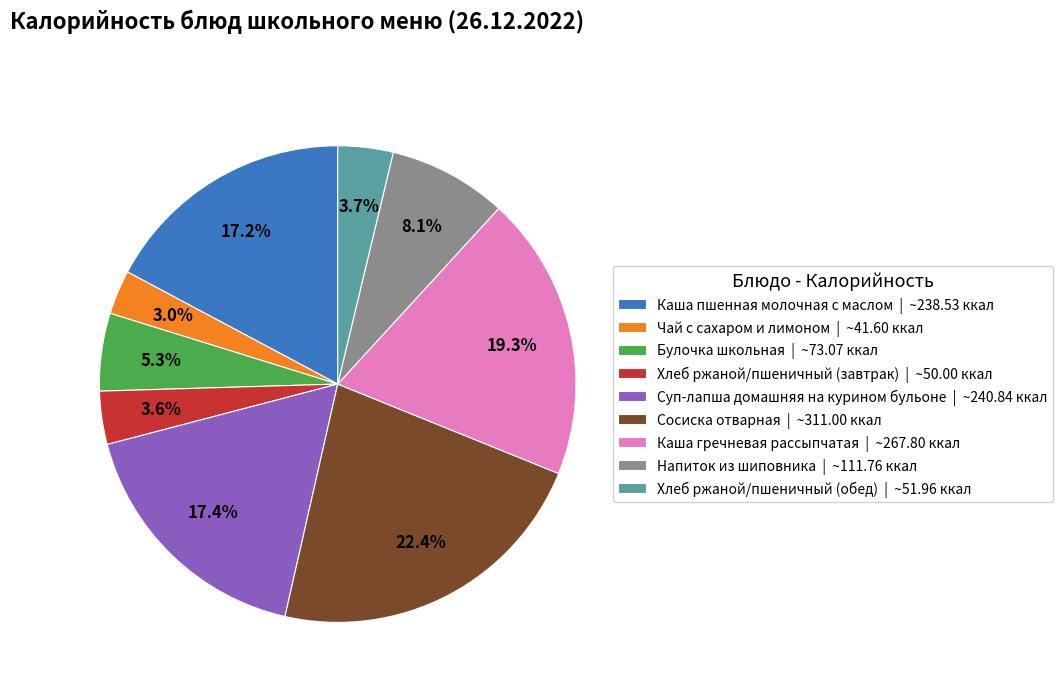

To the nearest percent, what portion does Хлеб ржаной/пшеничный (обед) represent?

4%